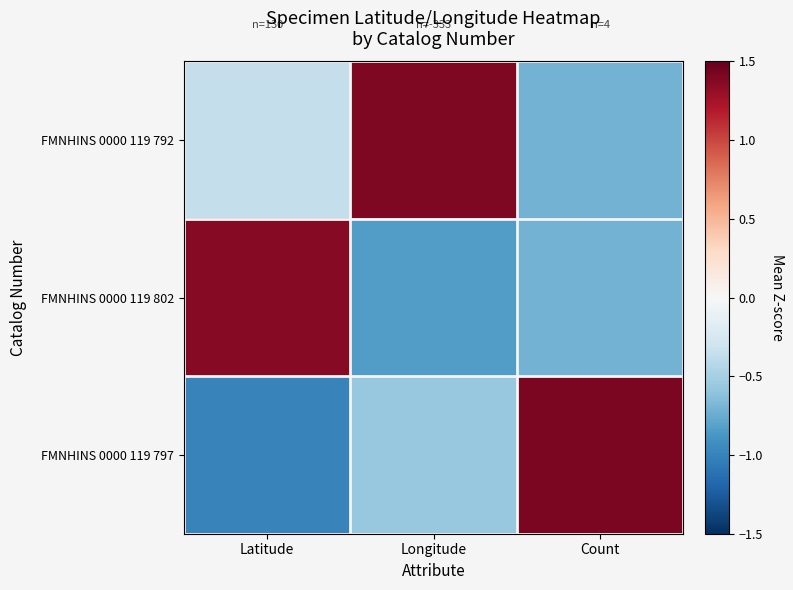

Which series changed the most between Latitude and Longitude?

FMNHINS 0000 119 802